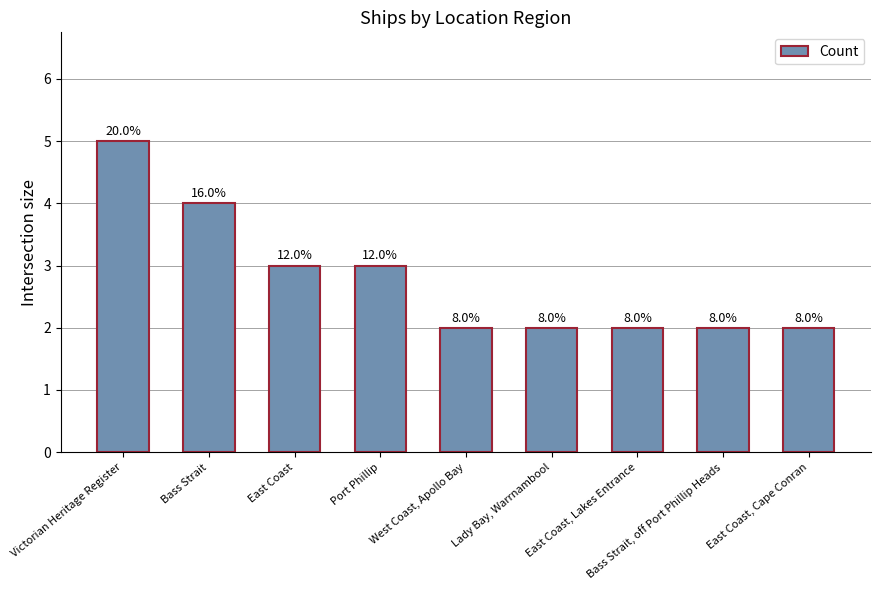

How many bars are there in total?

9